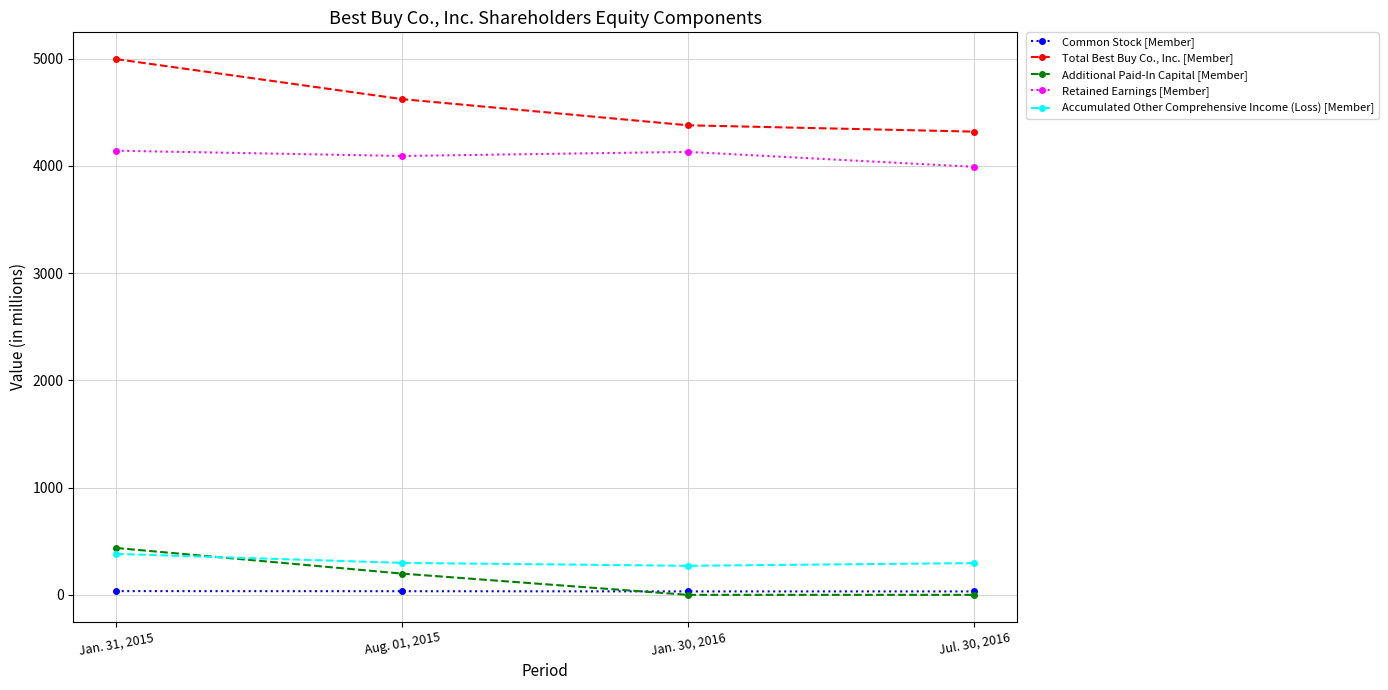

What is the lowest value of the Common Stock [Member] series?

32